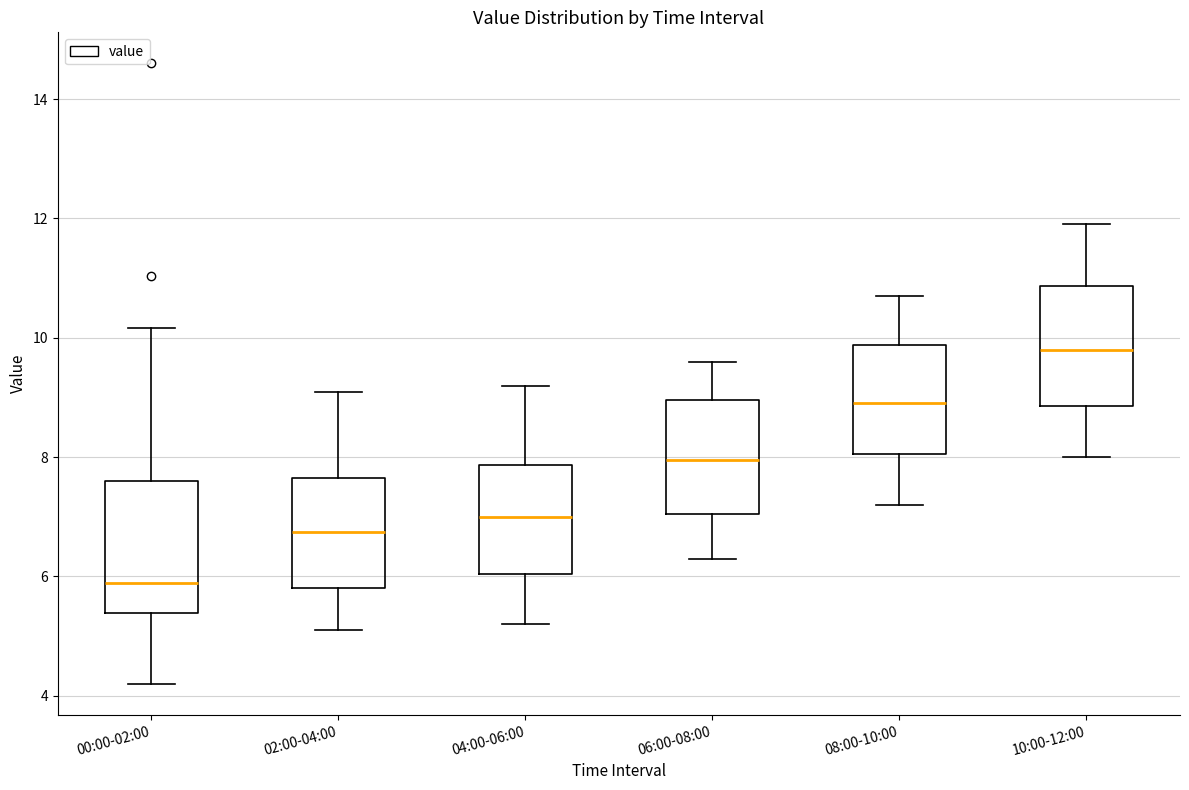

Reading left to right, read every box against the y-axis: the position of its median line, the range the box covers, and the ends of its whiskers. The values are not printed on the chart, so give them approximately, as read against the axis.

00:00-02:00: median 5.8, box 5.4 to 7.6, whiskers 4.2 to 10.2
02:00-04:00: median 6.8, box 5.8 to 7.6, whiskers 5.2 to 9.2
04:00-06:00: median 7.0, box 6.0 to 7.8, whiskers 5.2 to 9.2
06:00-08:00: median 8.0, box 7.0 to 9.0, whiskers 6.4 to 9.6
08:00-10:00: median 9.0, box 8.0 to 9.8, whiskers 7.2 to 10.8
10:00-12:00: median 9.8, box 8.8 to 10.8, whiskers 8.0 to 12.0